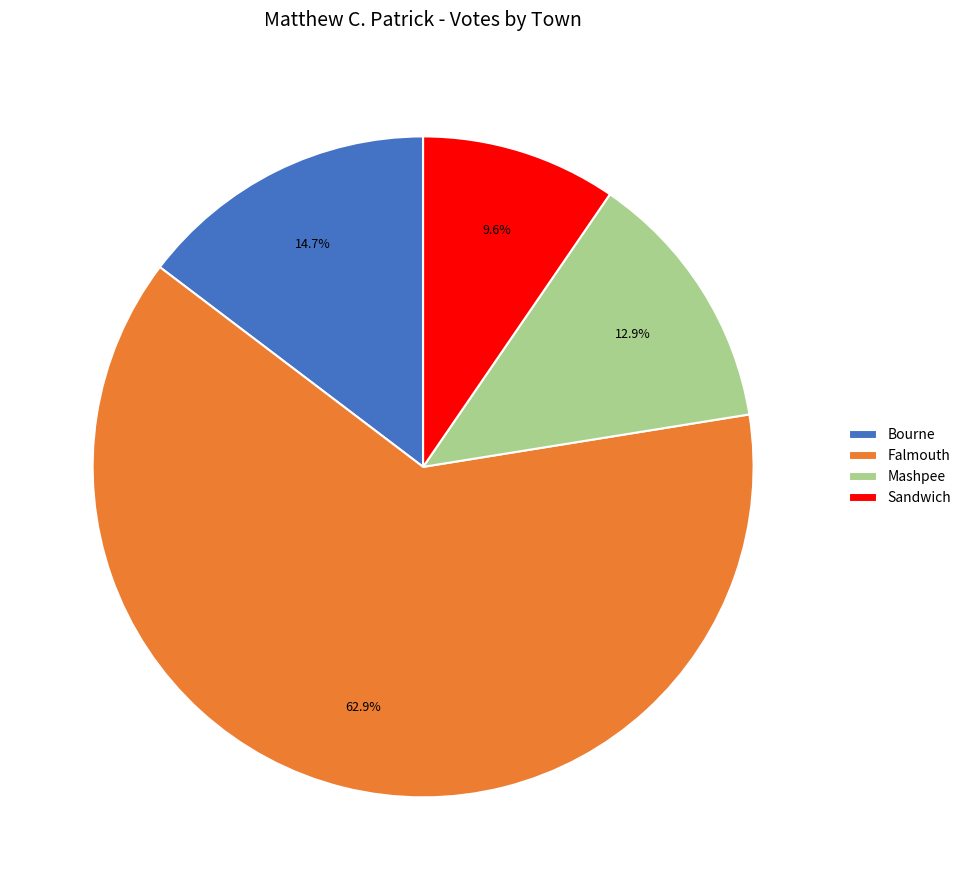

What is the ratio of the value at Bourne to the value at Mashpee?

1.1